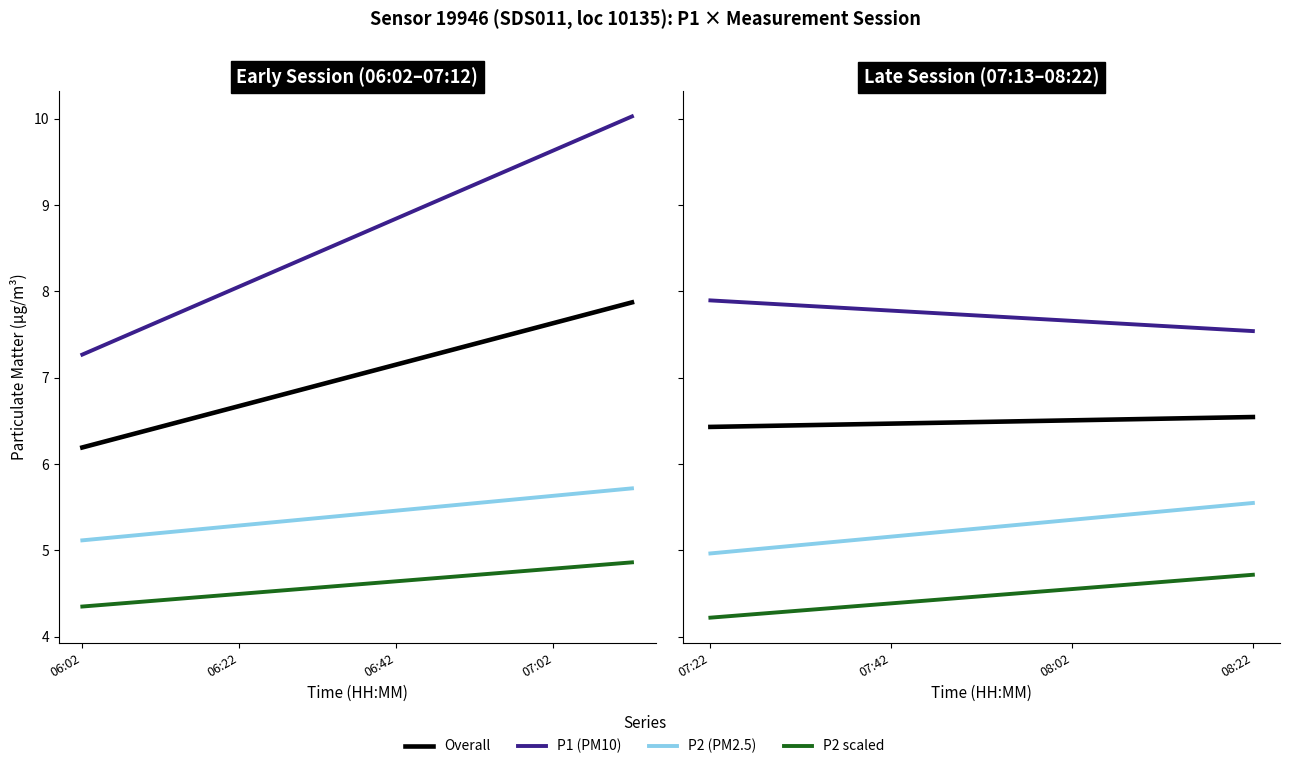

True or false: Overall and P1 (PM10) intersect in this chart.

False